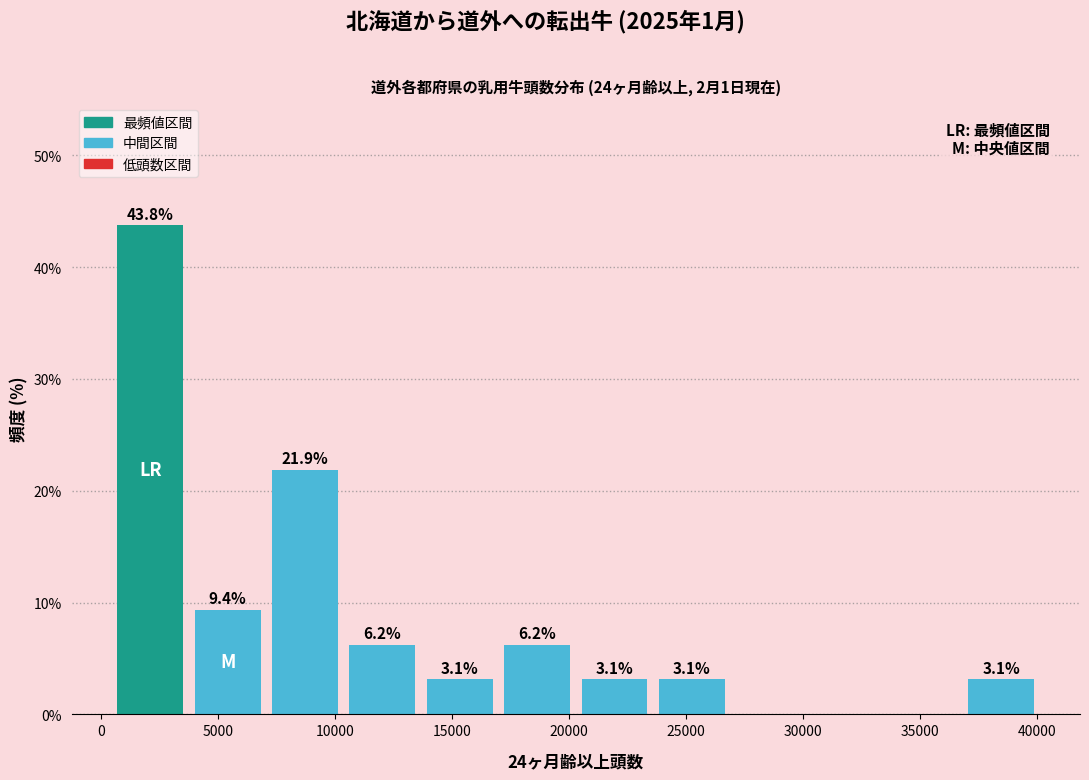

Over which range of the x-axis is the bar tallest?

500 to 4000